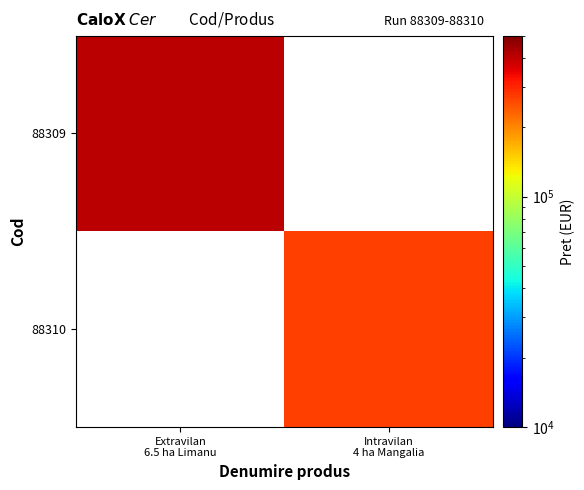

At Extravilan 6.5 ha Limanu, list the series in order from largest to smallest.

88309, 88310